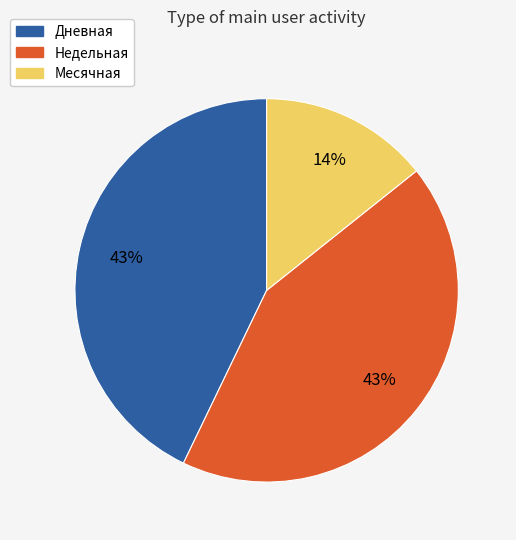

How many slices are in this pie chart?

3